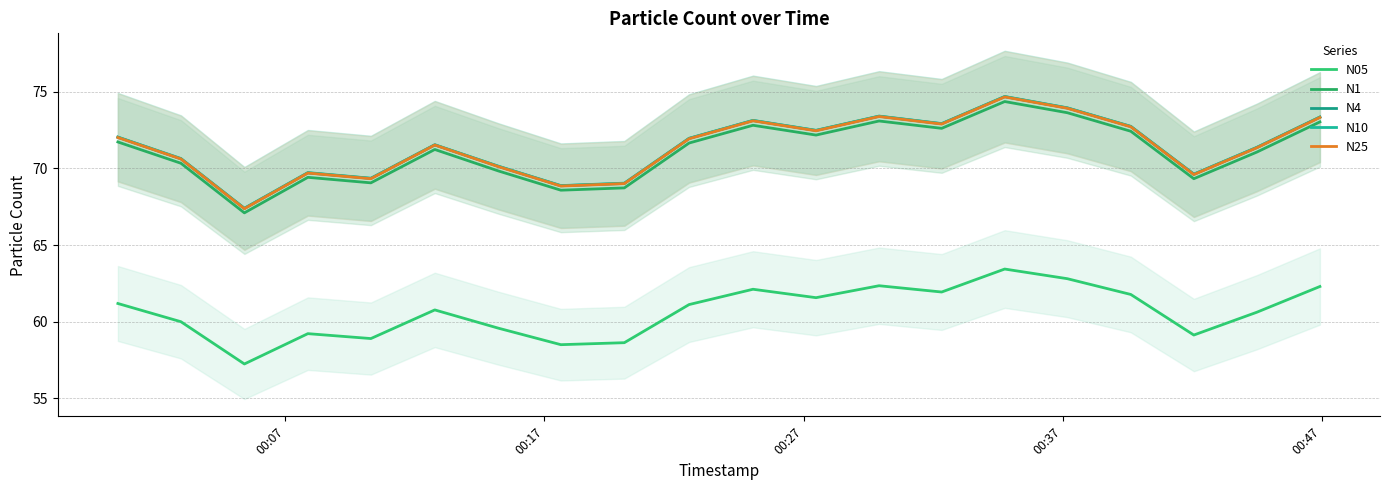

How many lines are shown in the chart?

5